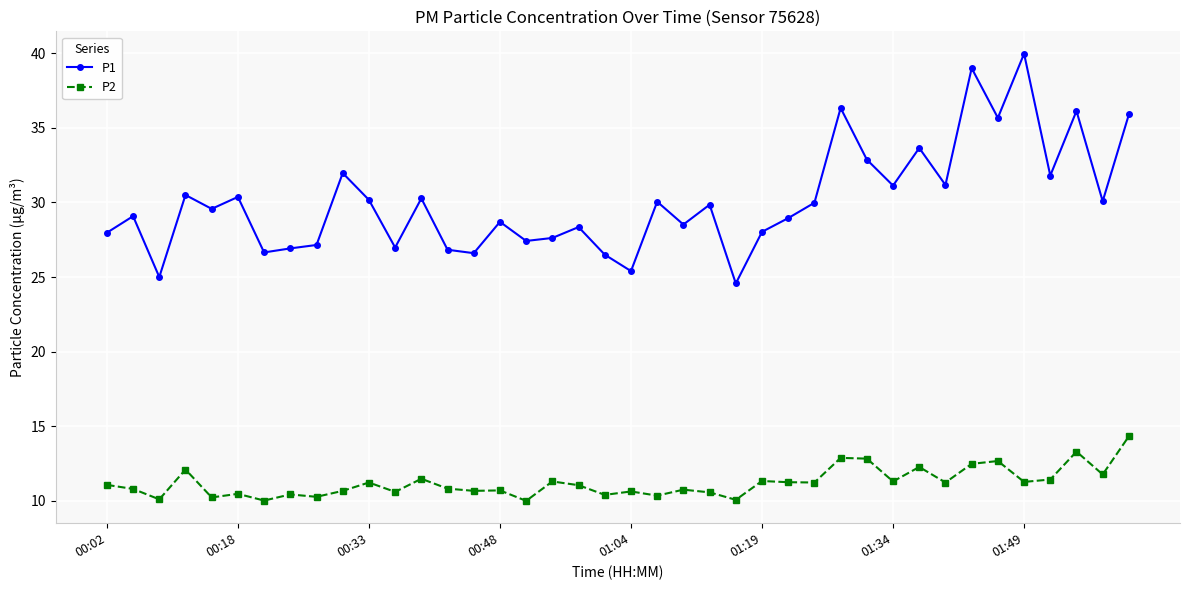

What is the smallest value displayed?

10.0